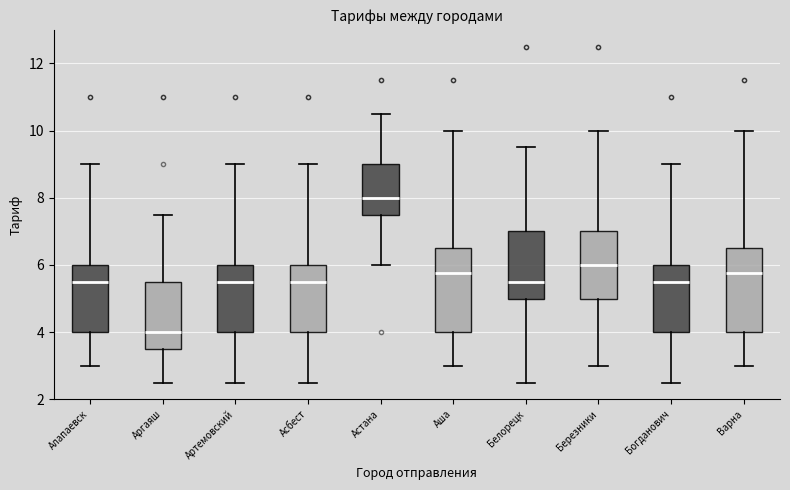

Which box has the lowest median line?

Аргаяш